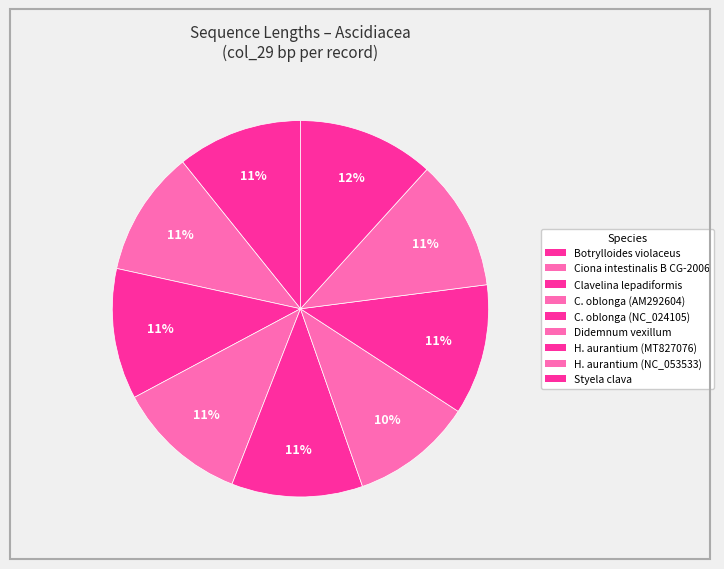

To the nearest percent, what is the average slice percentage?

11%